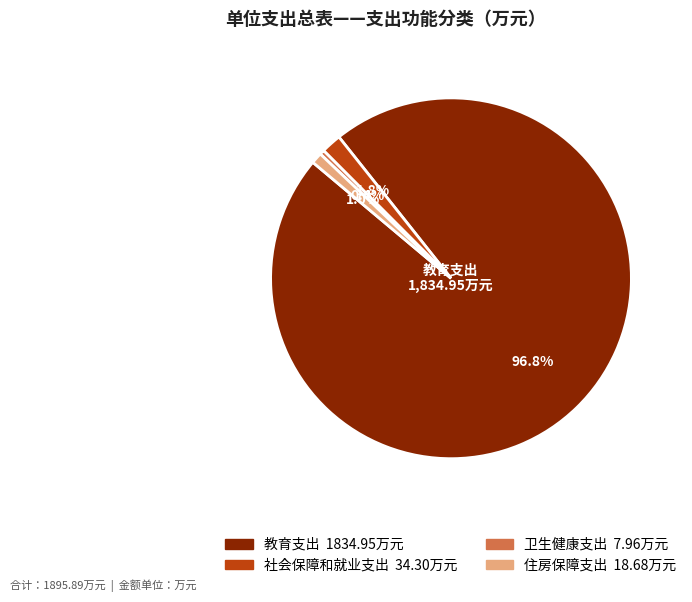

To the nearest percent, what is the combined percentage of 社会保障和就业支出 and 教育支出?

99%